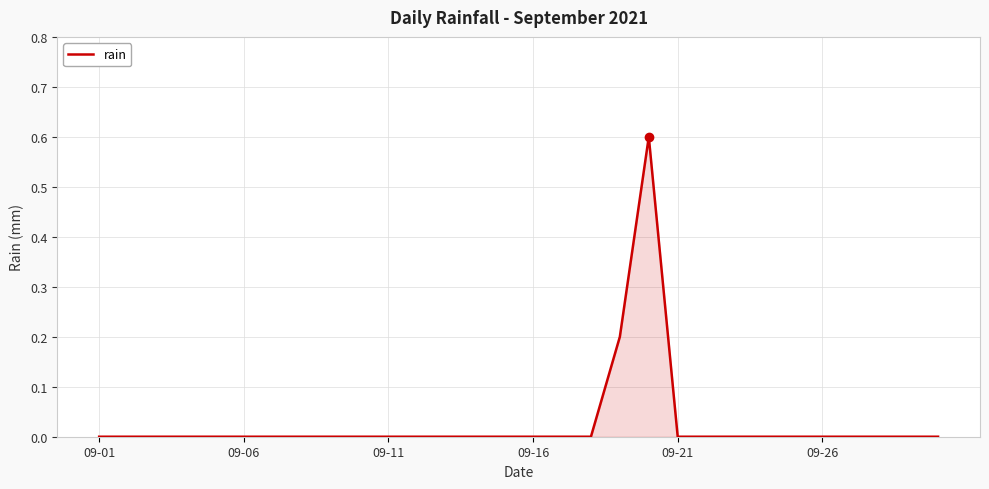

Reading right to left, extract all data points from this chart.

0.0	0.0	0.0	0.0	0.0	0.0	0.0	0.0	0.0	0.0	0.6	0.2	0.0	0.0	0.0	0.0	0.0	0.0	0.0	0.0	0.0	0.0	0.0	0.0	0.0	0.0	0.0	0.0	0.0	0.0